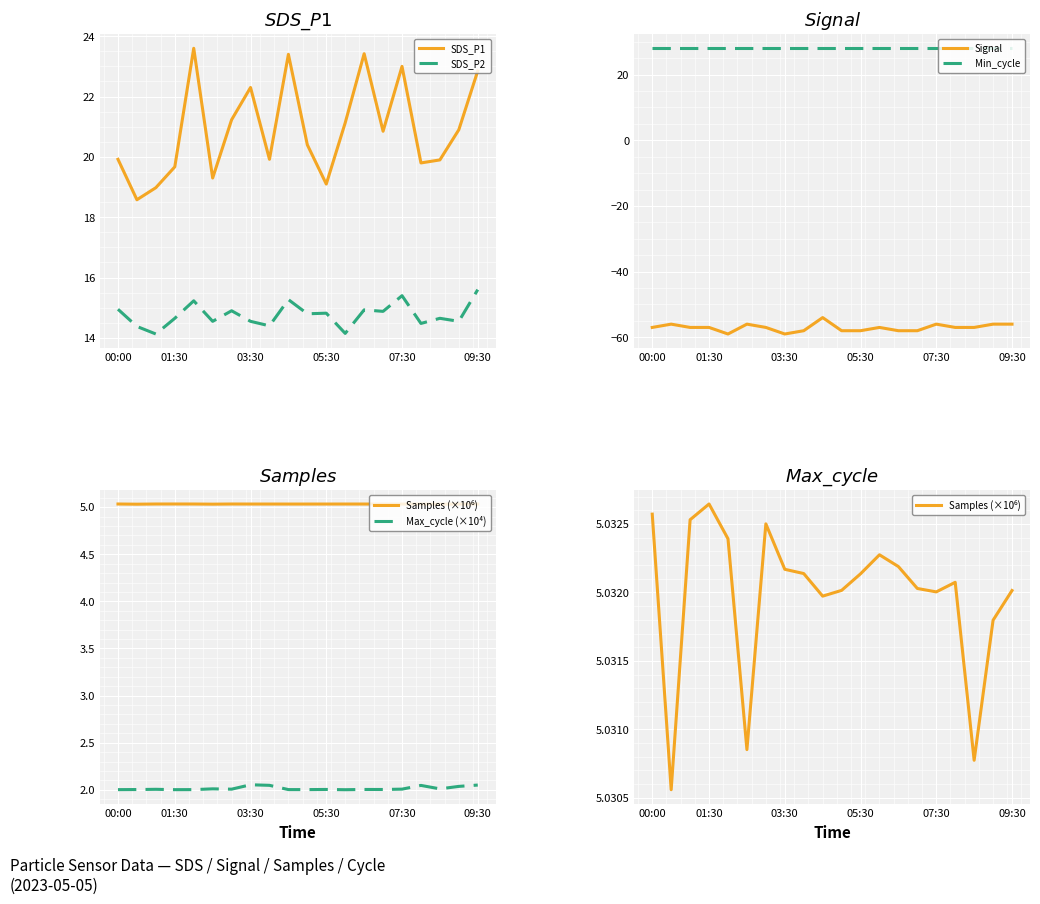

Is this an area chart (filled region under the line)?

No